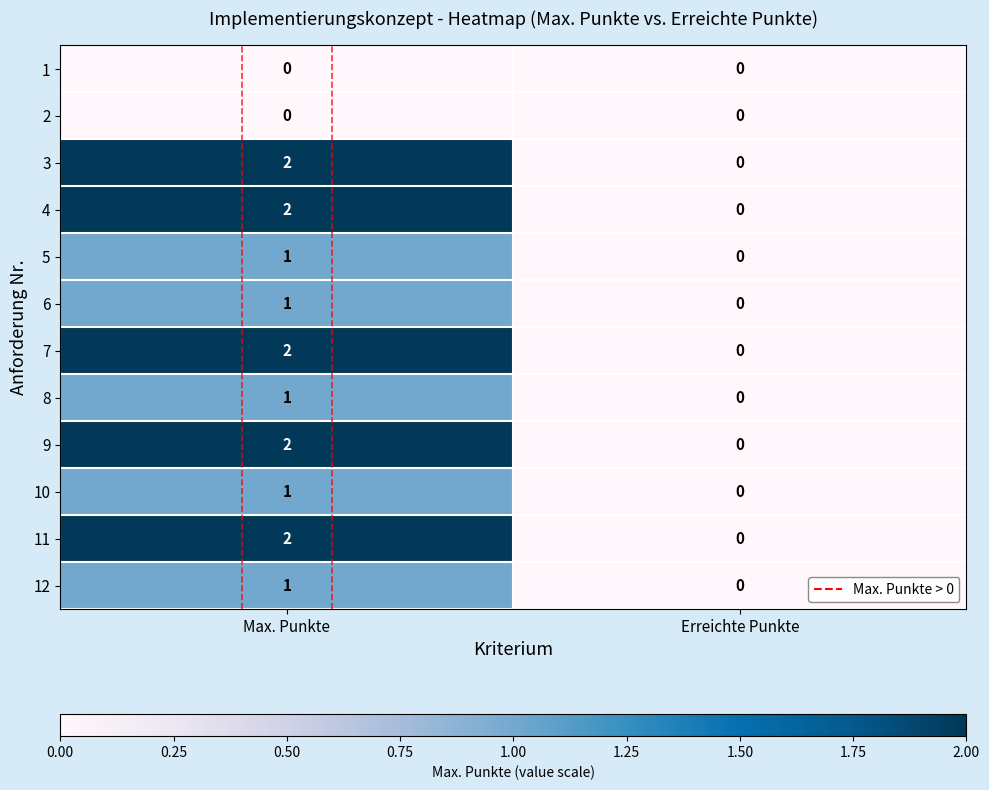

Is the value of 9 at Max. Punkte greater than the value of 7 at Erreichte Punkte?

Yes